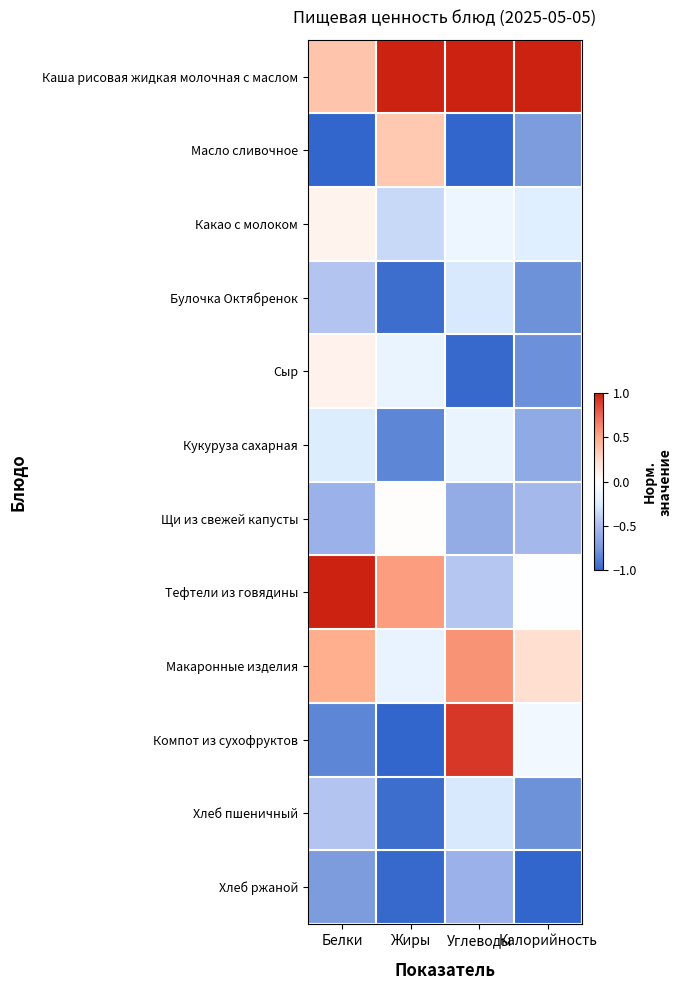

Reading right to left, extract all data points from this chart.

Каша рисовая жидкая молочная с маслом: Калорийность=1.0	Углеводы=1.0	Жиры=1.0	Белки=0.4
Масло сливочное: Калорийность=-0.7	Углеводы=-1.0	Жиры=0.3	Белки=-1.0
Какао с молоком: Калорийность=-0.2	Углеводы=-0.1	Жиры=-0.4	Белки=0.1
Булочка Октябренок: Калорийность=-0.8	Углеводы=-0.3	Жиры=-1.0	Белки=-0.5
Сыр: Калорийность=-0.8	Углеводы=-1.0	Жиры=-0.2	Белки=0.1
Кукуруза сахарная: Калорийность=-0.6	Углеводы=-0.2	Жиры=-0.8	Белки=-0.3
Щи из свежей капусты: Калорийность=-0.5	Углеводы=-0.6	Жиры=0.0	Белки=-0.6
Тефтели из говядины: Калорийность=-0.0	Углеводы=-0.4	Жиры=0.5	Белки=1.0
Макаронные изделия: Калорийность=0.2	Углеводы=0.6	Жиры=-0.2	Белки=0.5
Компот из сухофруктов: Калорийность=-0.1	Углеводы=0.9	Жиры=-1.0	Белки=-0.8
Хлеб пшеничный: Калорийность=-0.8	Углеводы=-0.3	Жиры=-1.0	Белки=-0.5
Хлеб ржаной: Калорийность=-1.0	Углеводы=-0.6	Жиры=-1.0	Белки=-0.7